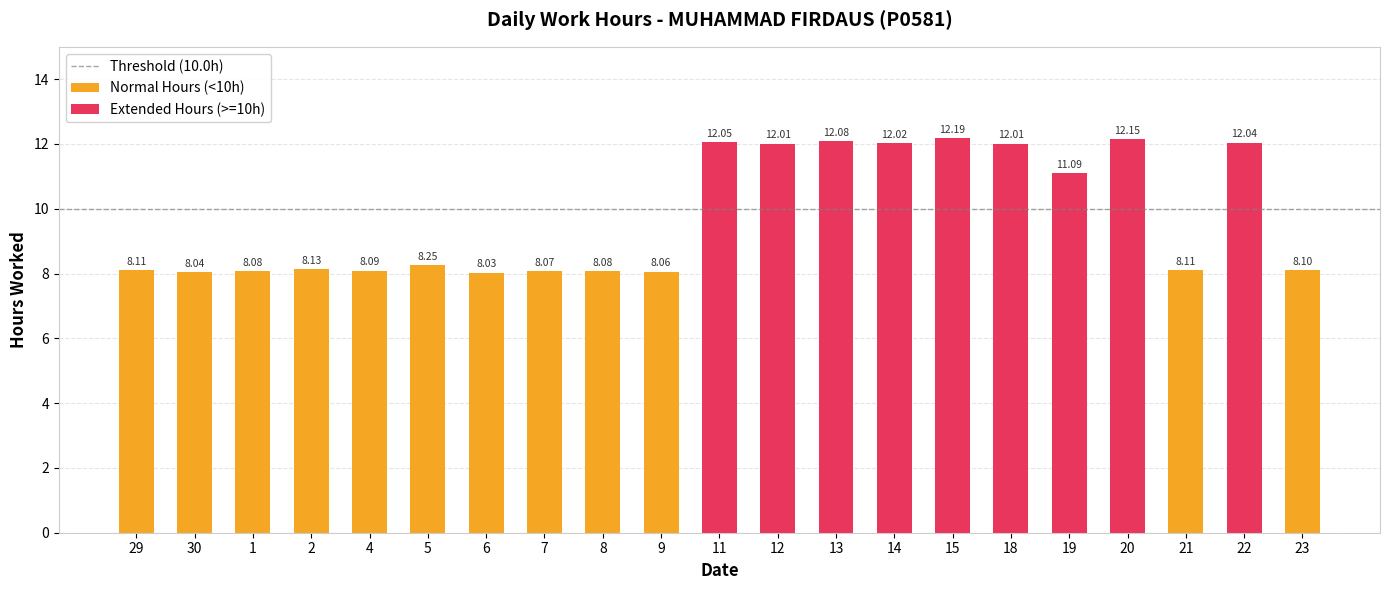

Count the number of categories in the chart.

21